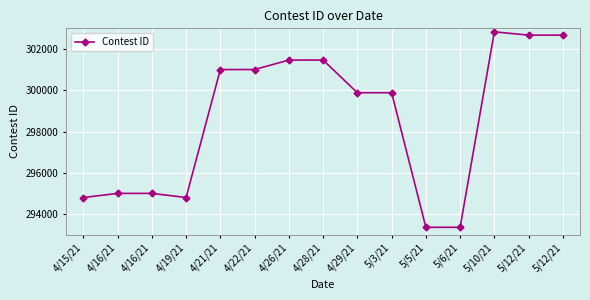

What is the change in value from 4/28/21 to 5/3/21?

-1582